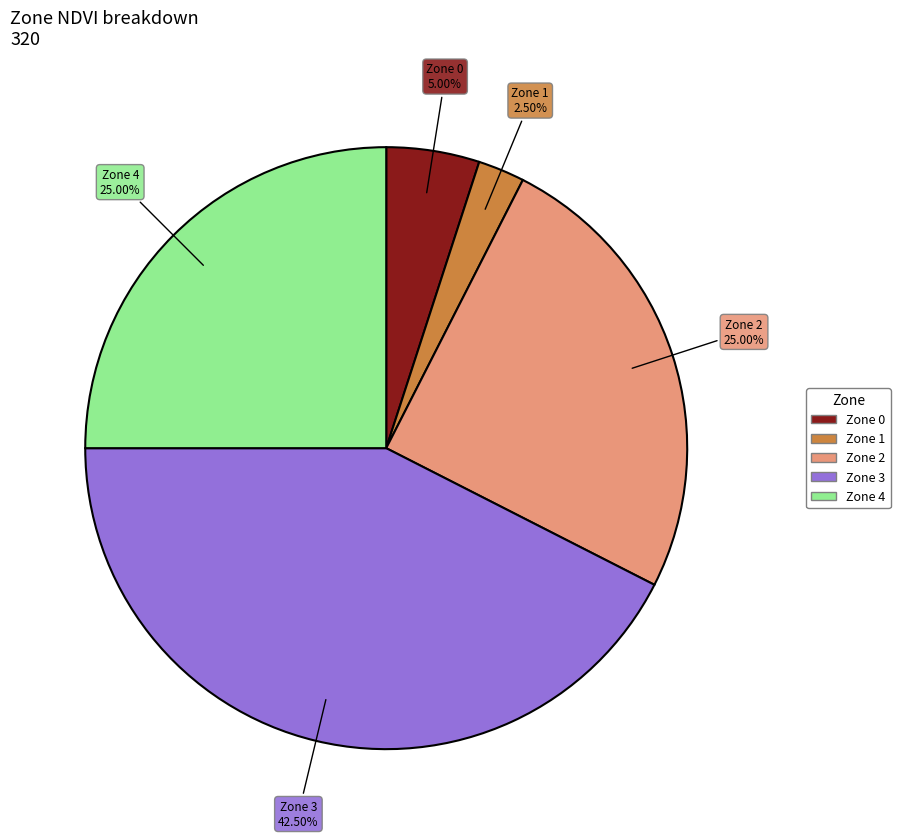

Do Zone 3 and Zone 2 together represent more than half of the pie?

Yes